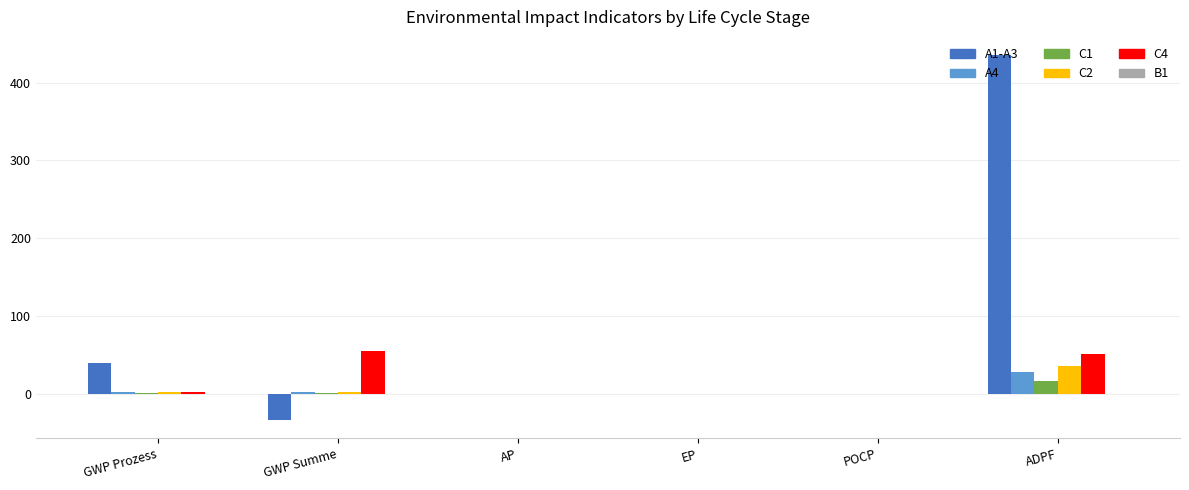

Which series has the largest total across all categories?

A1-A3